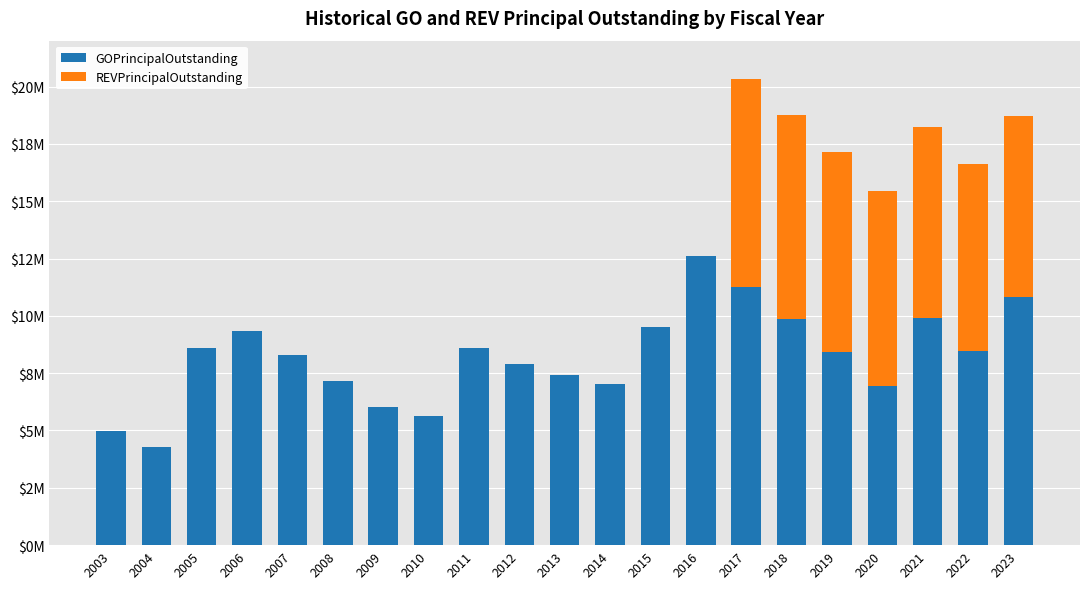

What are all the series names shown in the legend?

GOPrincipalOutstanding, REVPrincipalOutstanding